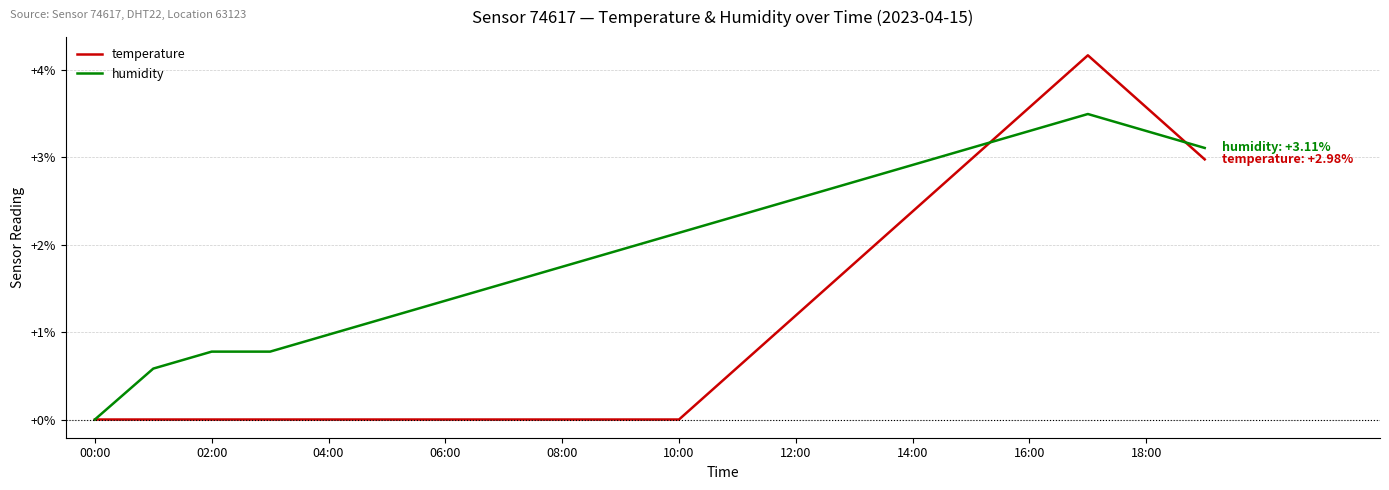

Which series has the widest spread of values?

temperature